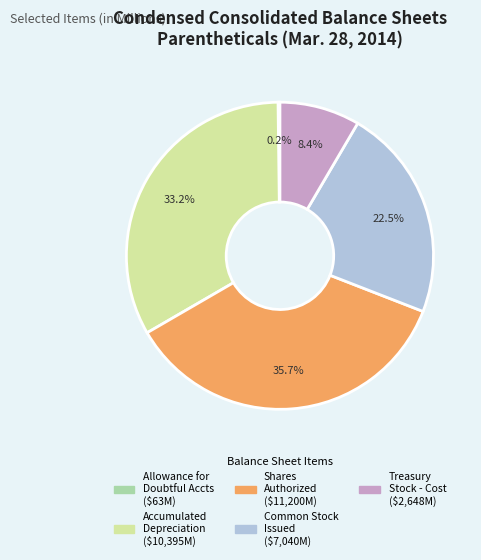

Is there a majority slice in this chart?

No